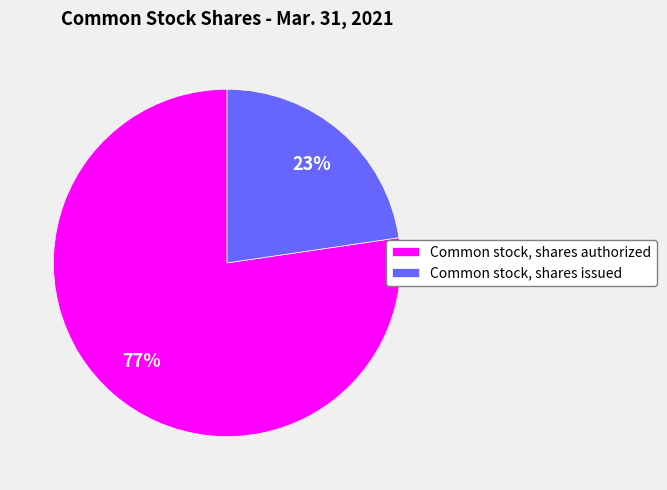

The Common stock, shares authorized slice represents 77% of the pie. True or false?

True